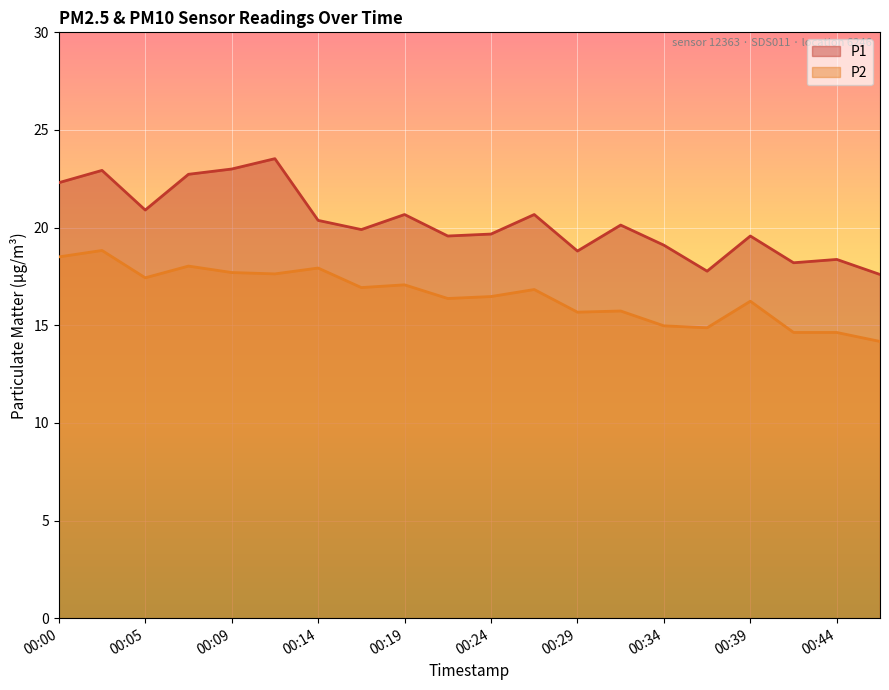

What is the sum of the P1 values at 00:22 and 00:05?

40.5